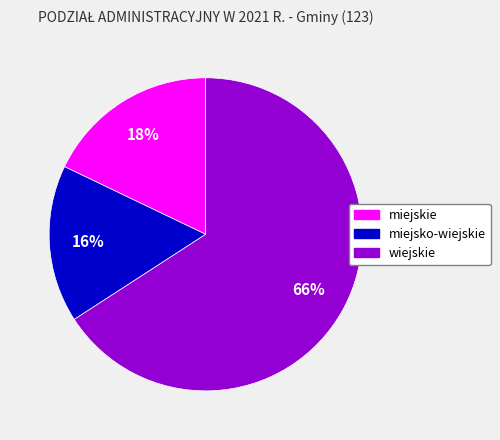

Rank the categories by value from highest to lowest.

wiejskie, miejskie, miejsko-wiejskie